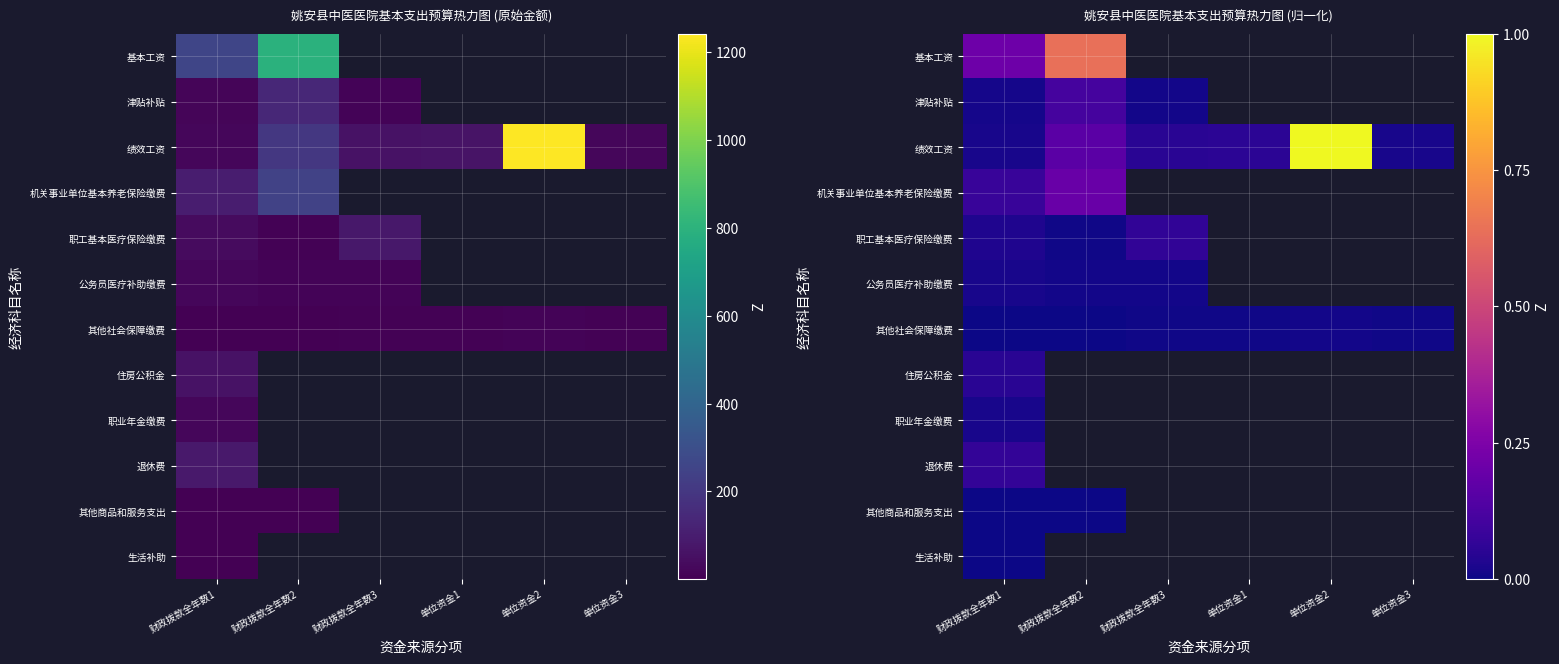

True or false: 职工基本医疗保险缴费 has a value of 0.0 at 财政拨款全年数2.

False